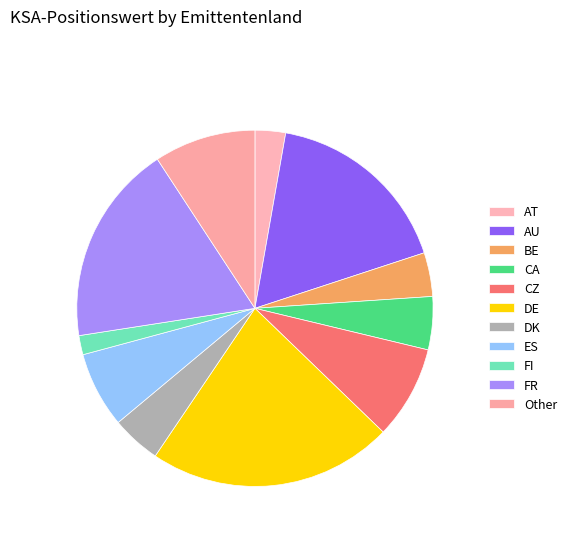

Which slice is the smallest?

FI